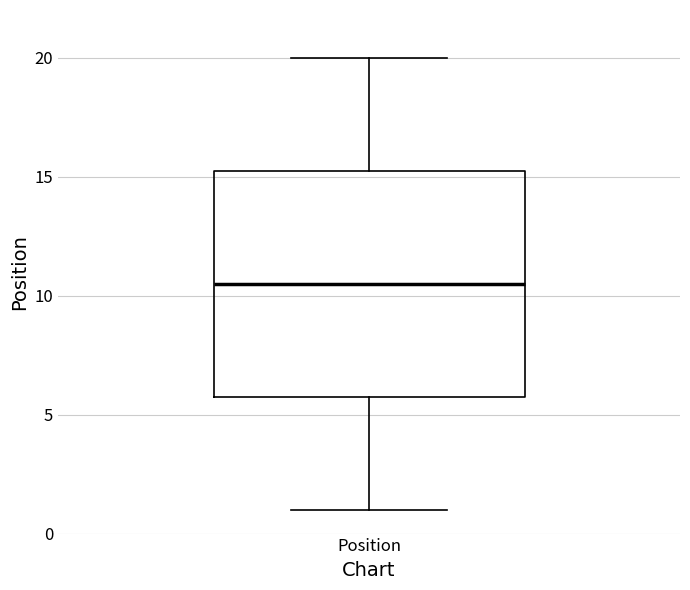

Transcribe this box plot: give where the median line is, the range the box spans, and where the two whiskers end, as read against the y-axis. The values are not printed on the chart, so give them approximately, as read against the axis.

median 10.5, box 6.0 to 15.5, whiskers 1.0 to 20.0